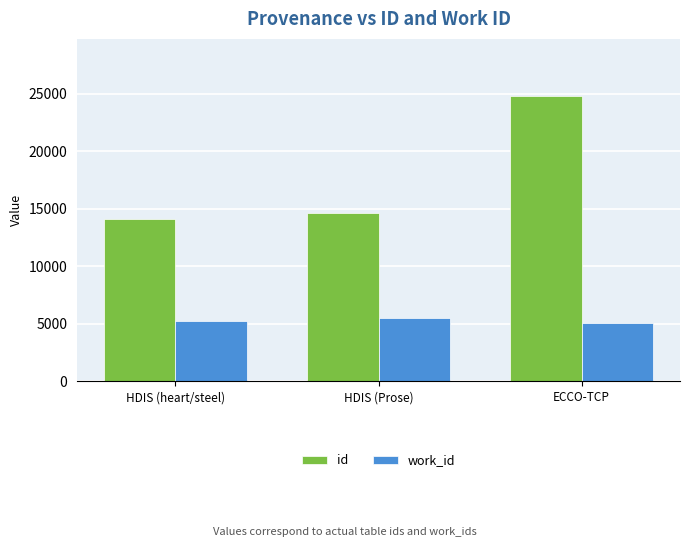

The value of work_id at HDIS (heart/steel) is 5214. True or false?

True